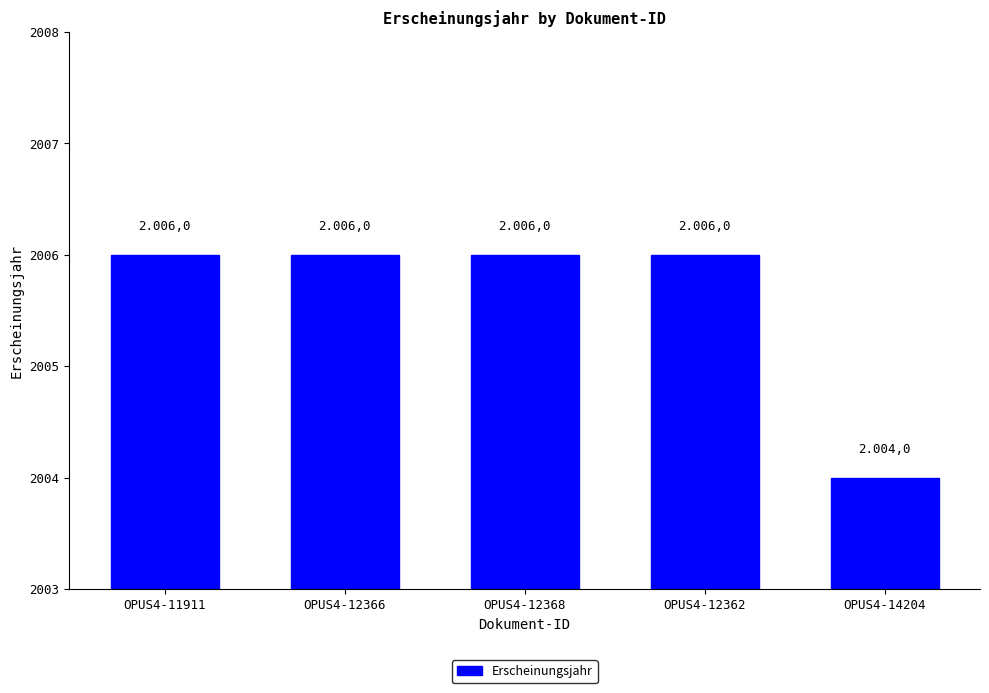

What is the difference between the maximum and minimum values?

2